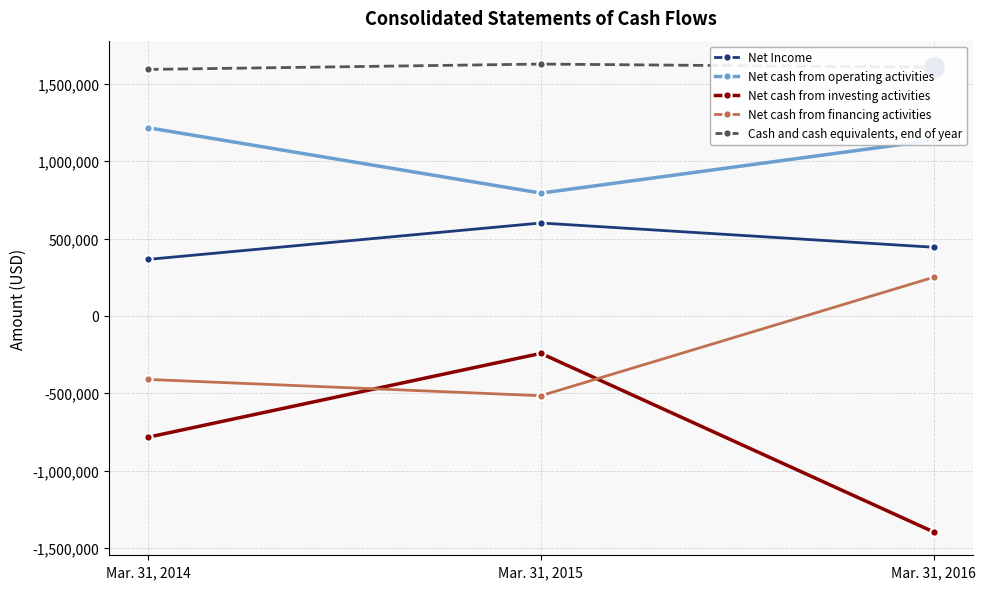

Reading left to right, transcribe all the data shown in this chart.

Net Income: 365594	600801	444081
Net cash from operating activities: 1216460	794034	1136445
Net cash from investing activities: -783932	-242216	-1396376
Net cash from financing activities: -410792	-516017	249642
Cash and cash equivalents, end of year: 1593728	1628408	1607570